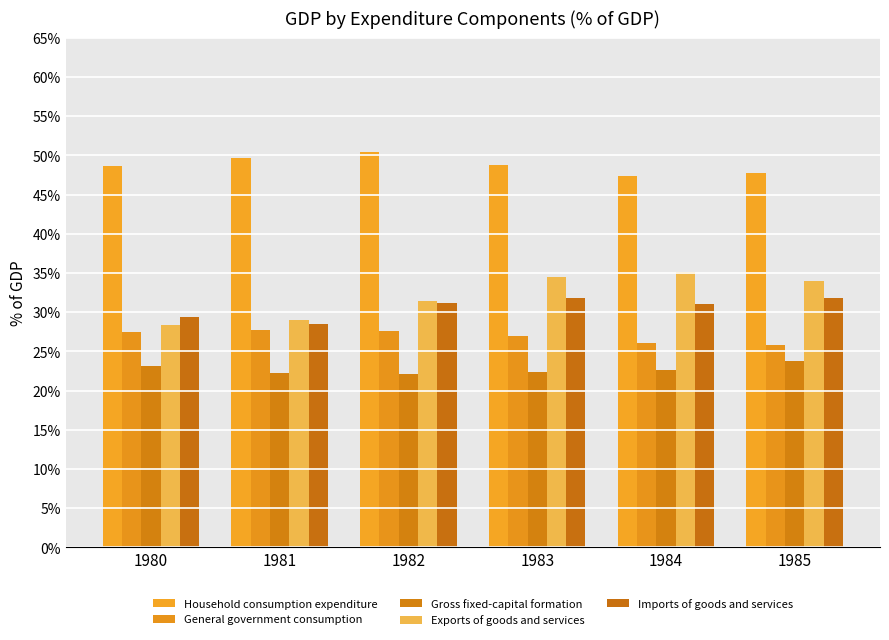

Which series changed the most between 1980 and 1985?

Exports of goods and services